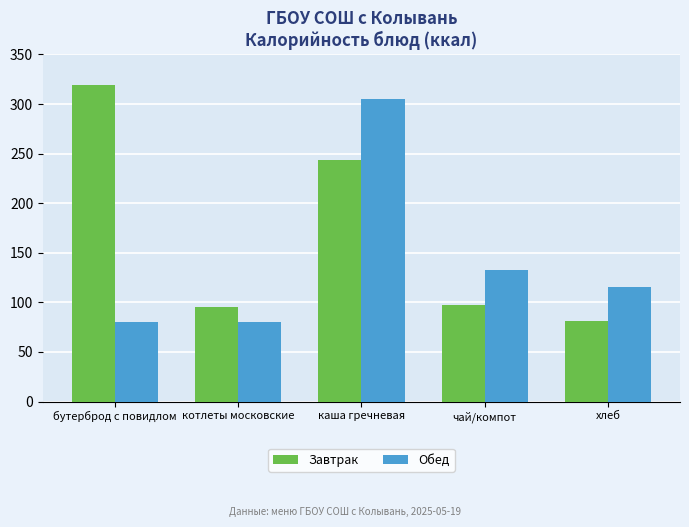

Rank the series at чай/компот from highest to lowest value.

Обед, Завтрак